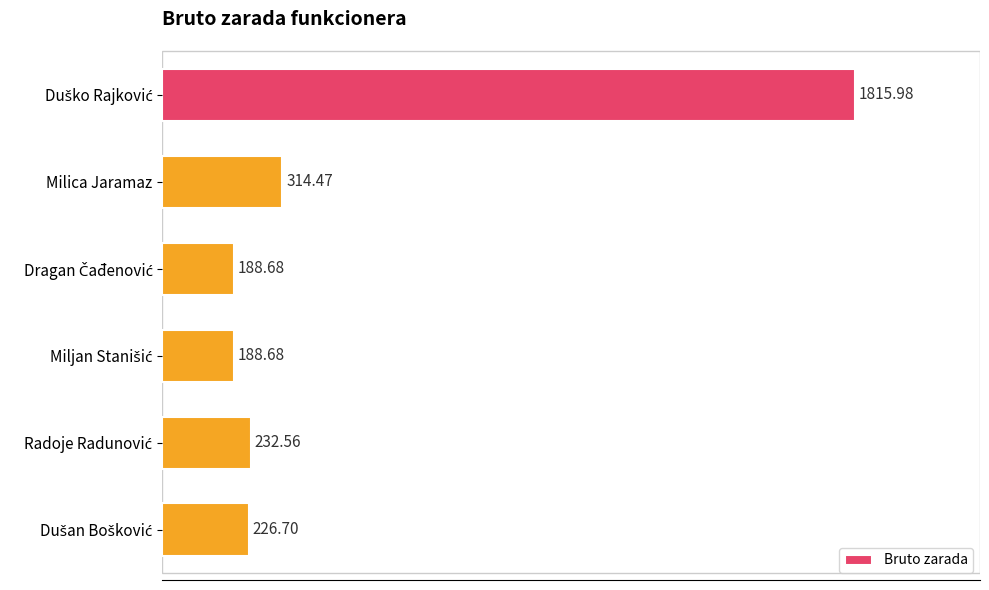

At which label is the value closest to 1002?

Milica Jaramaz